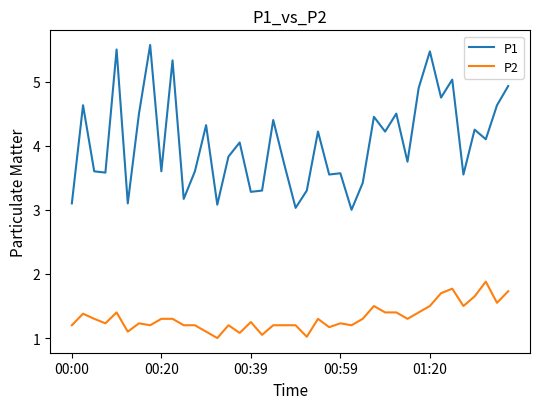

List the series in order of their peak value, highest first.

P1, P2